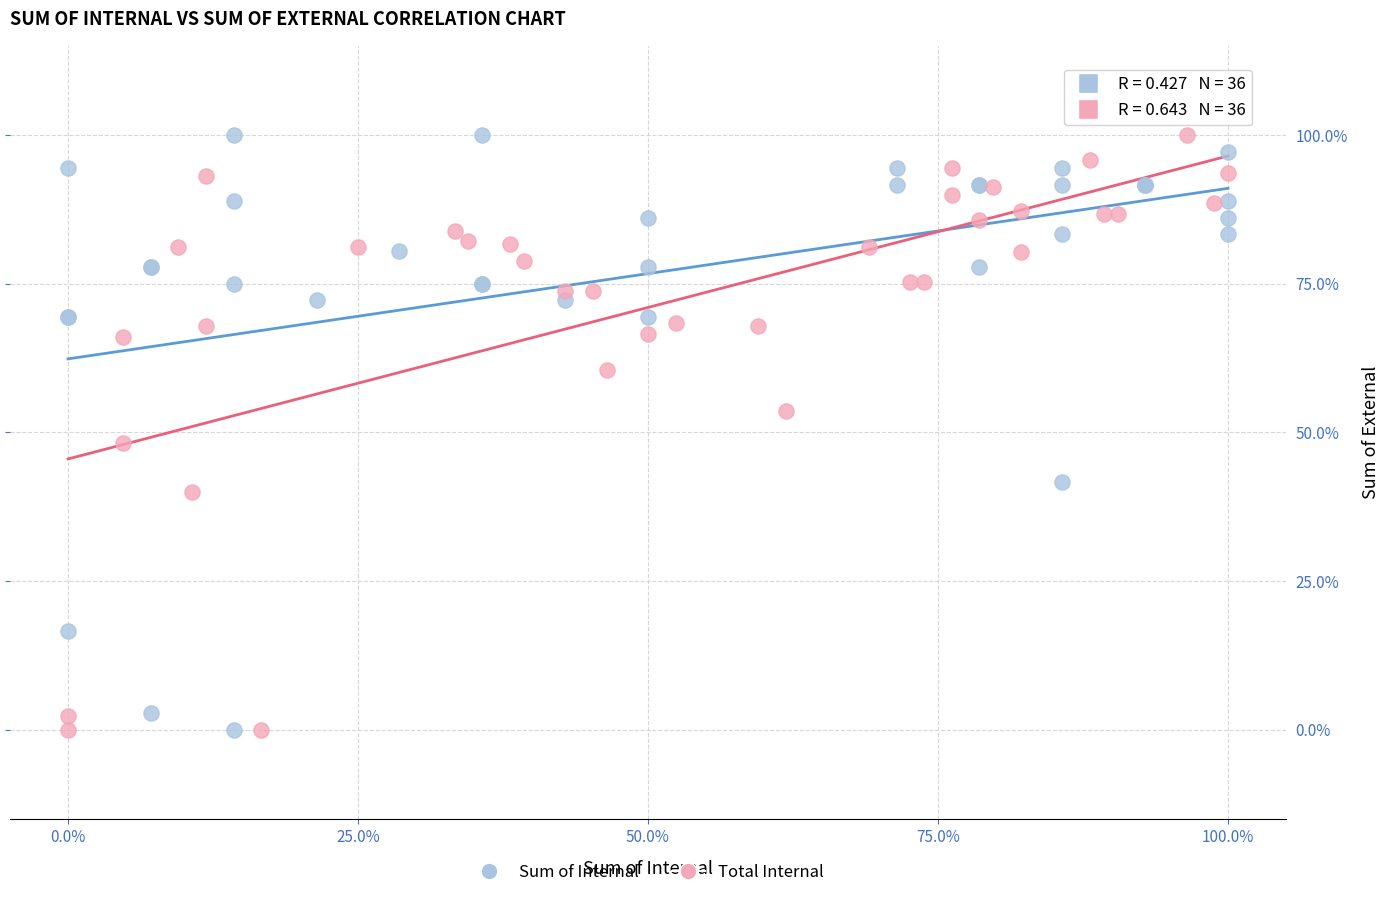

What are all the series names shown in the legend?

Sum of Internal, Total Internal